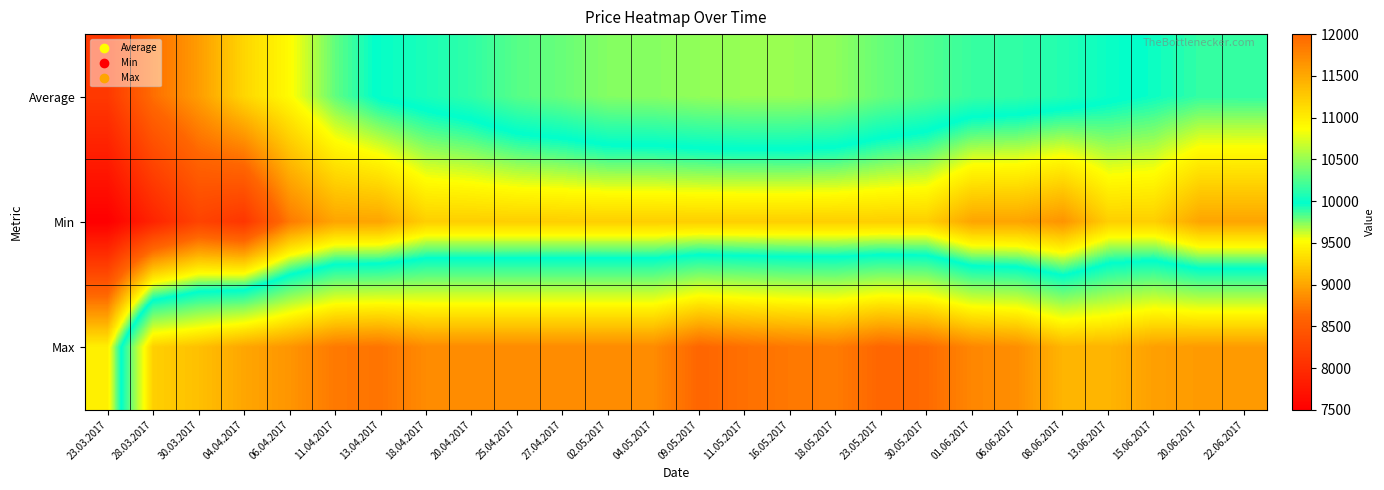

Between 02.05.2017 and 11.04.2017, which is larger?

02.05.2017